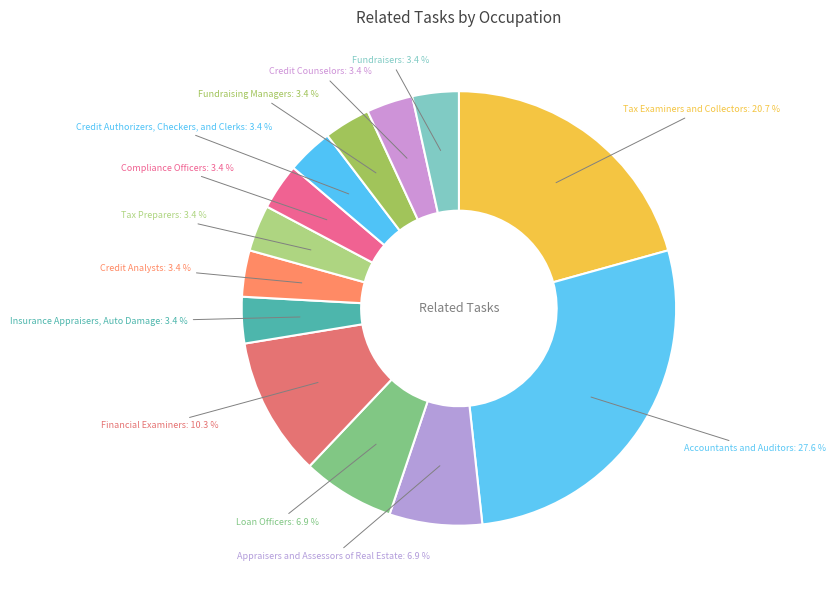

How many segments does this pie chart have?

13